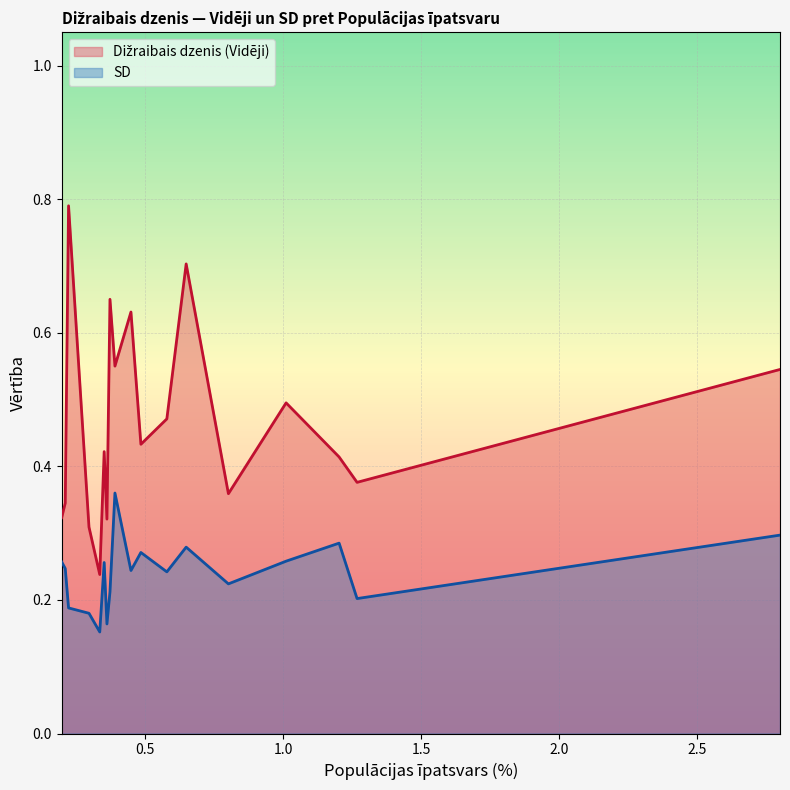

True or false: Dižraibais dzenis (Vidēji) and SD intersect in this chart.

False